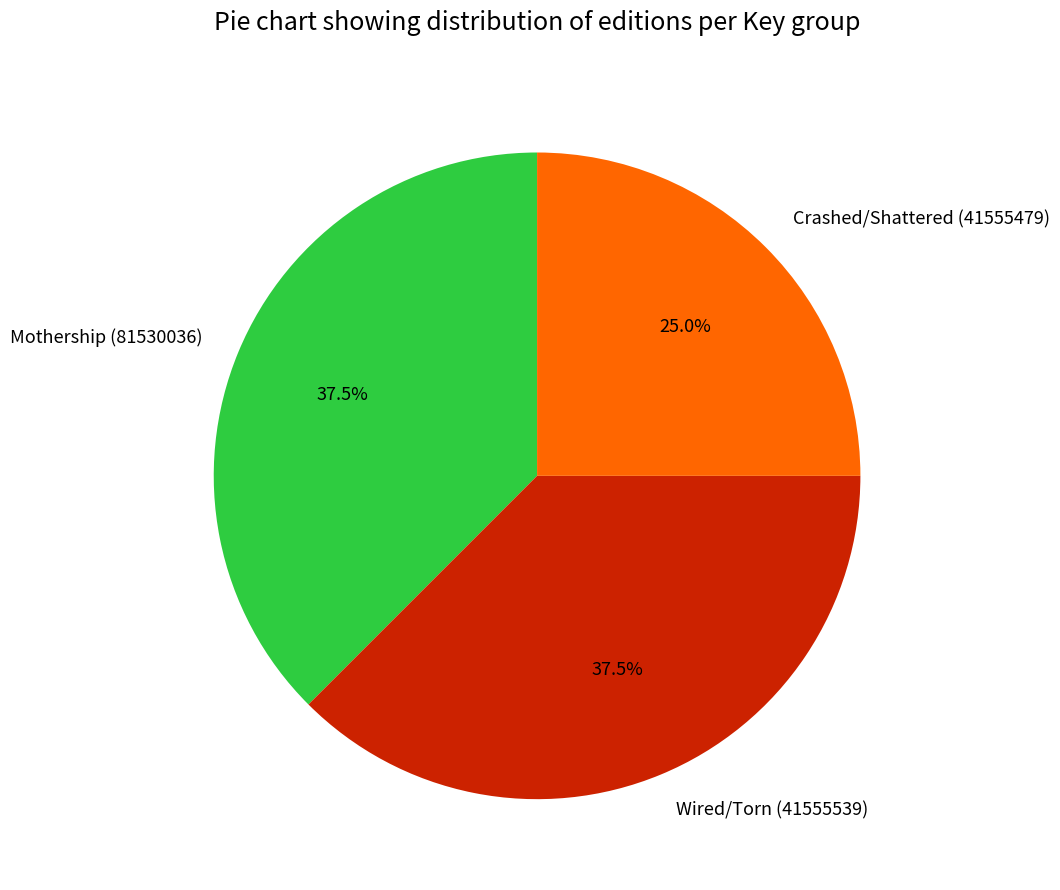

What is the smallest slice in the pie chart?

Crashed/Shattered (41555479)